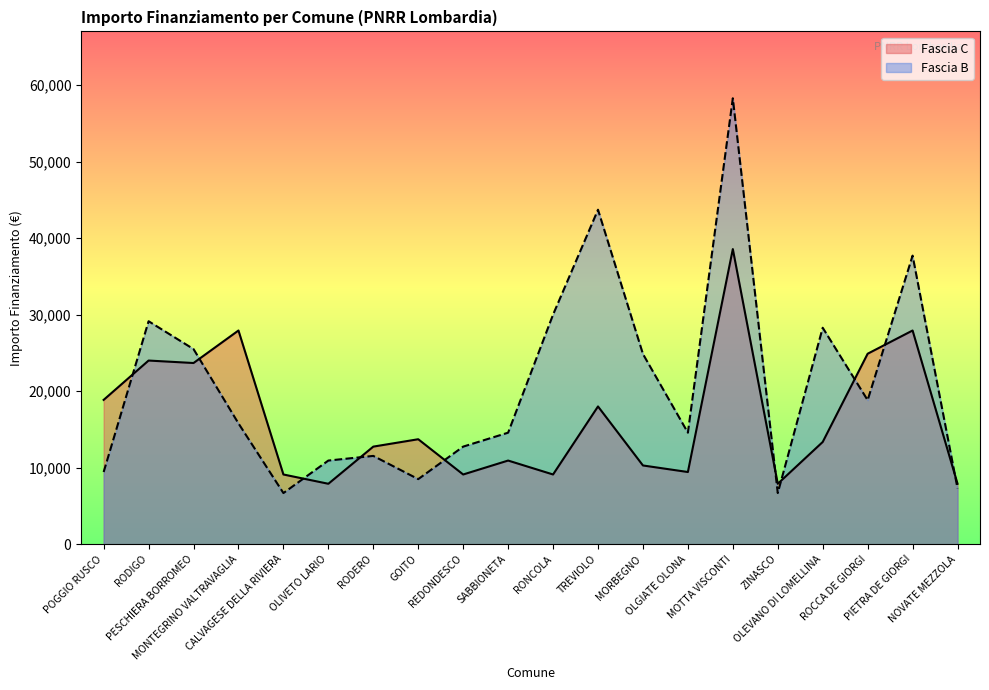

List the series in order of their peak value, highest first.

Fascia B, Fascia C